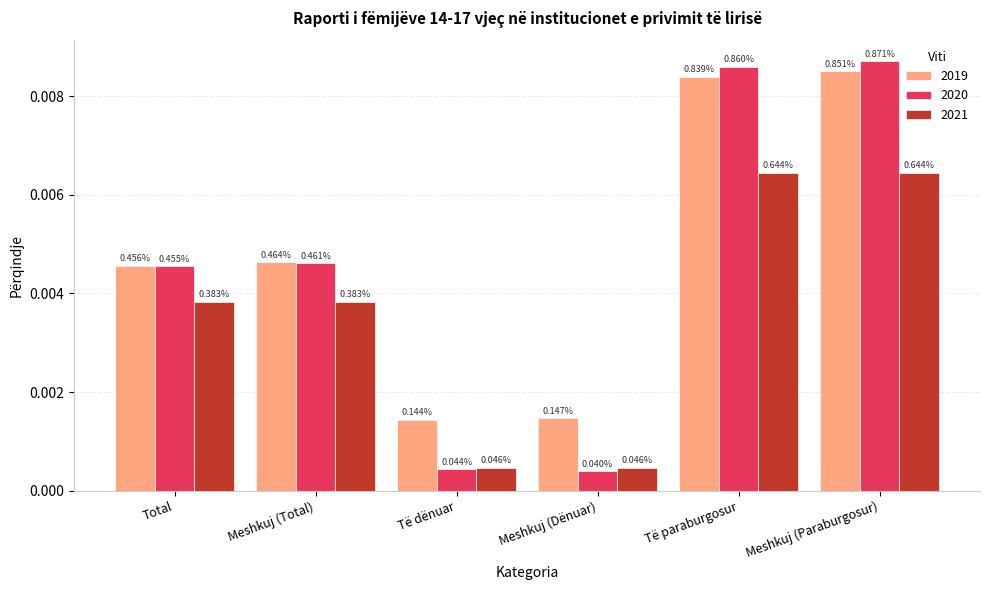

Is it true that 2021 equals 0.0 at Meshkuj (Total)?

False